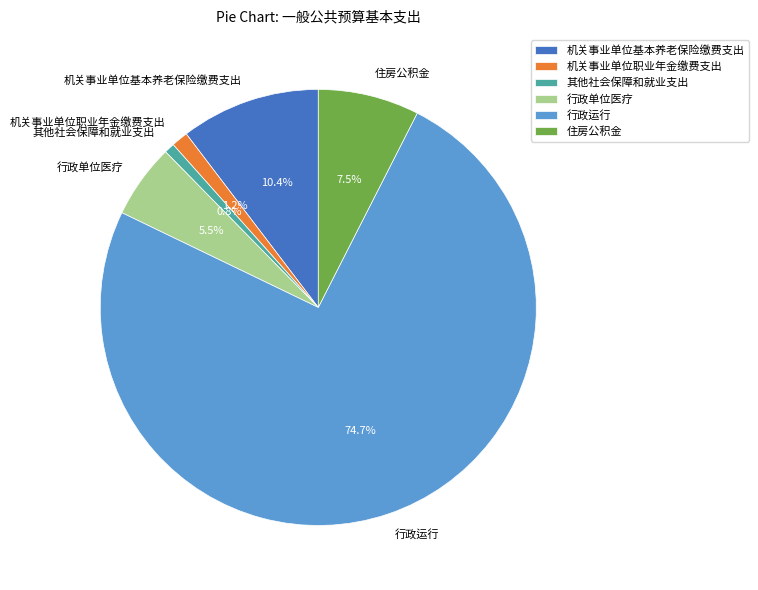

Is there a majority slice in this chart?

Yes